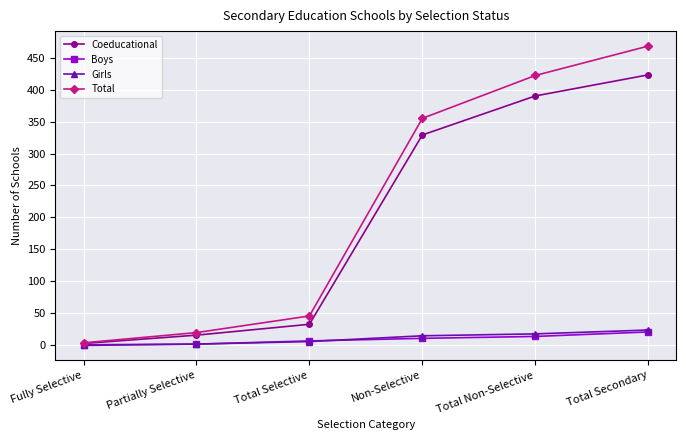

At which category is the sum across all series the highest?

Total Secondary